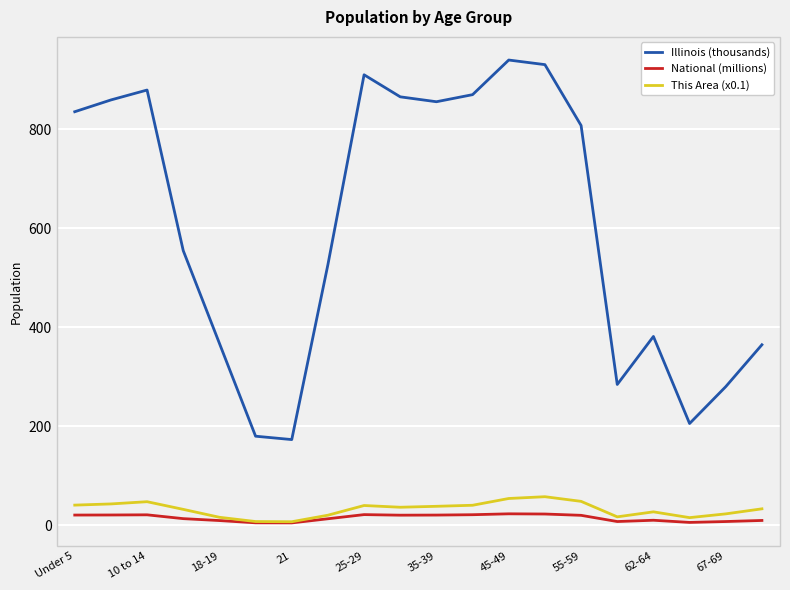

At how many categories does at least one series exceed 238?

17